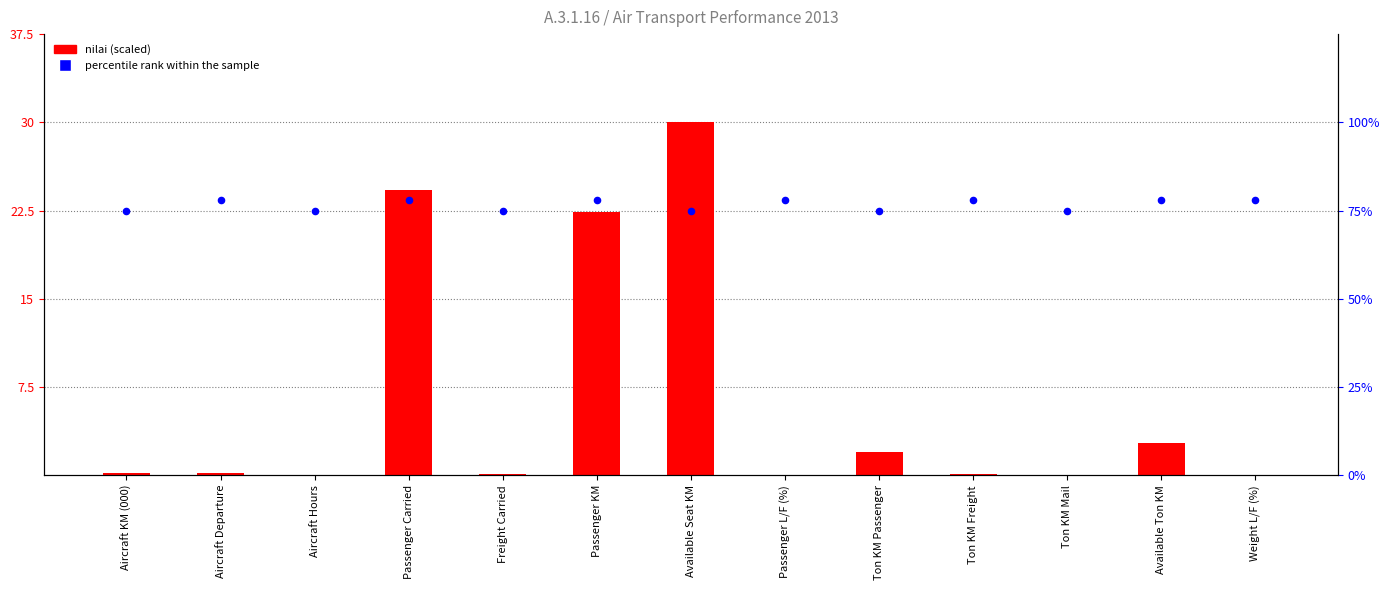

Which series contains the highest Y value?

nilai (scaled)